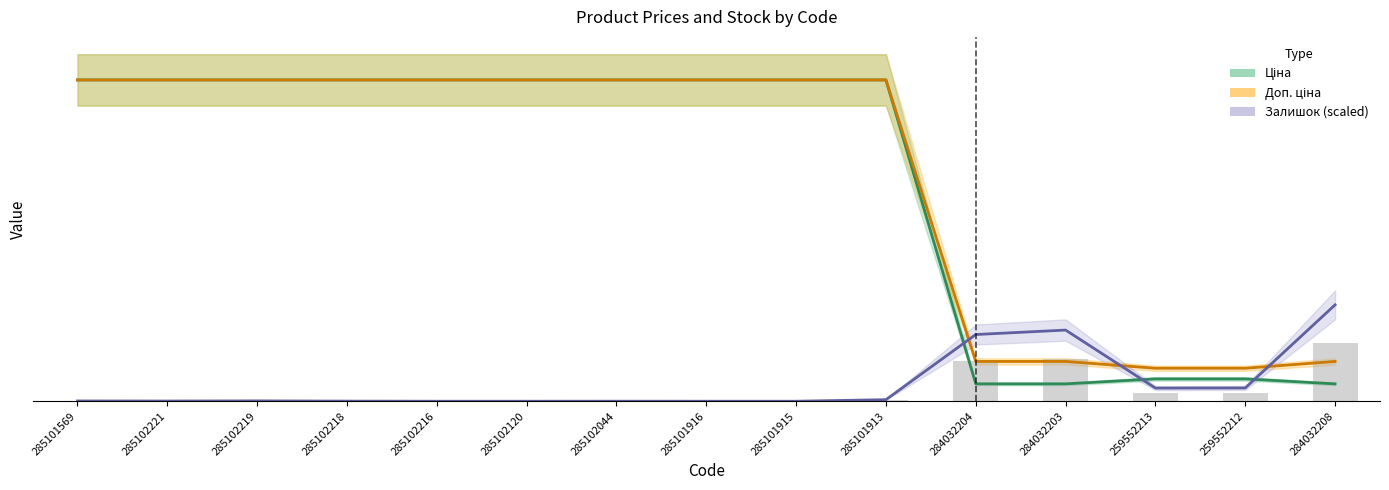

Where does the Ціна series first go above 9974?

285101569